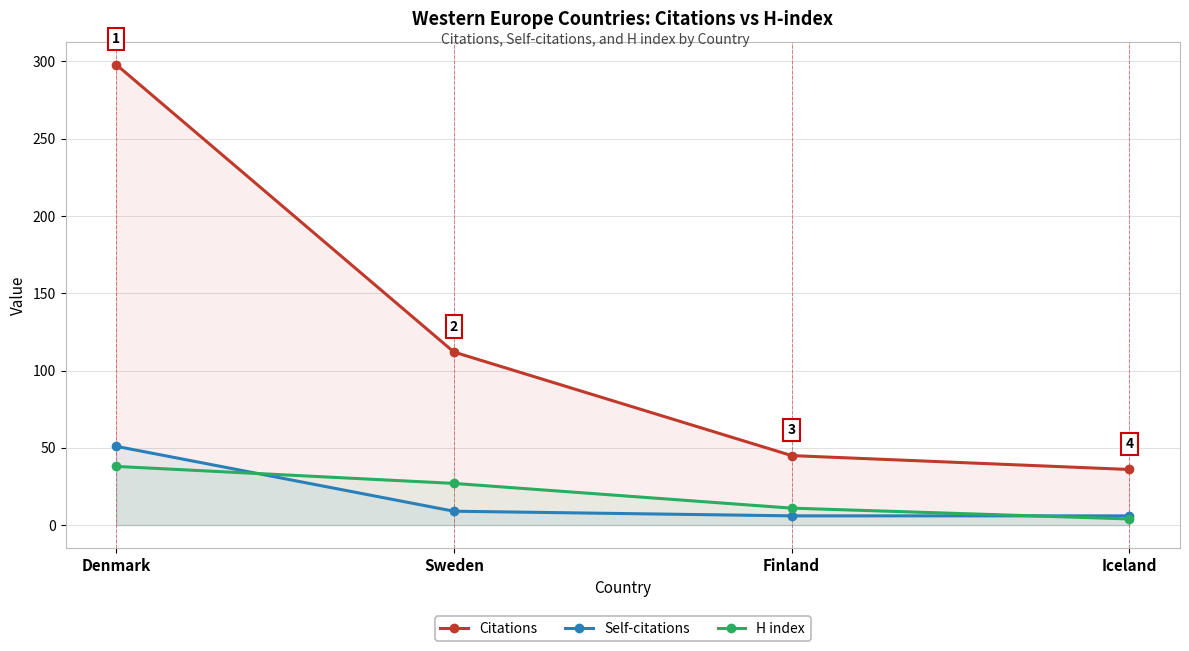

Read the Citations value at Denmark.

298